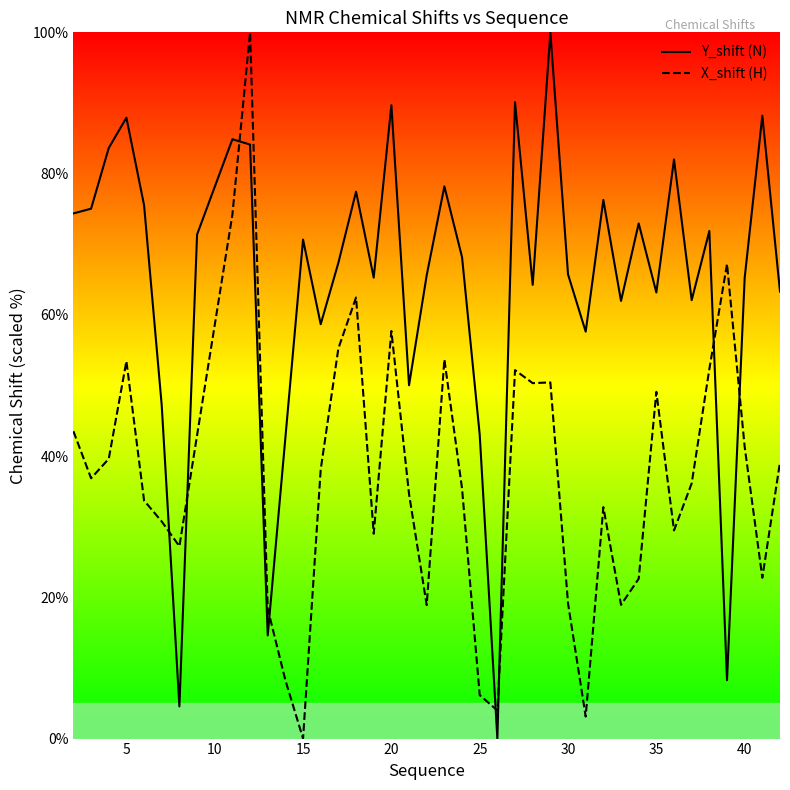

What is the difference between the second highest and minimum values in the Y_shift (N) series?

90.1